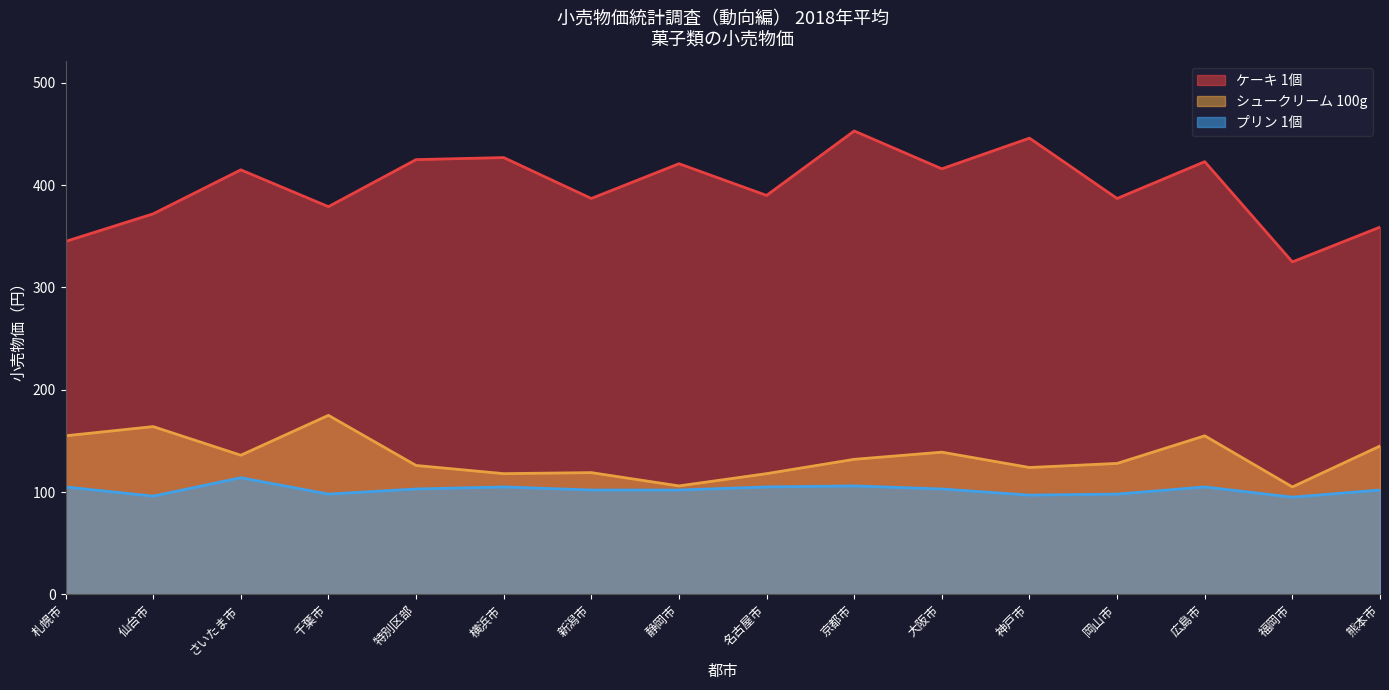

Which series has the largest range (max minus min)?

ケーキ 1個